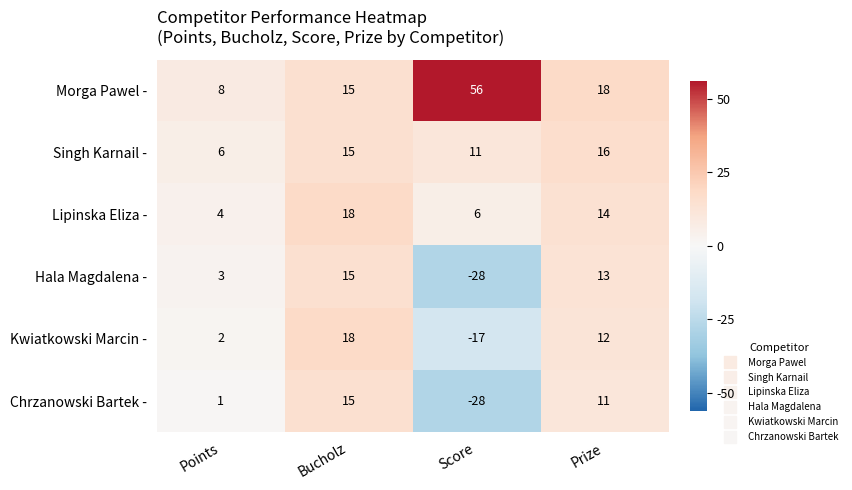

Reading left to right, transcribe all the data shown in this chart.

Morga Pawel -: 8	15	56	18
Singh Karnail -: 6	15	11	16
Lipinska Eliza -: 4	18	6	14
Hala Magdalena -: 3	15	-28	13
Kwiatkowski Marcin -: 2	18	-17	12
Chrzanowski Bartek -: 1	15	-28	11